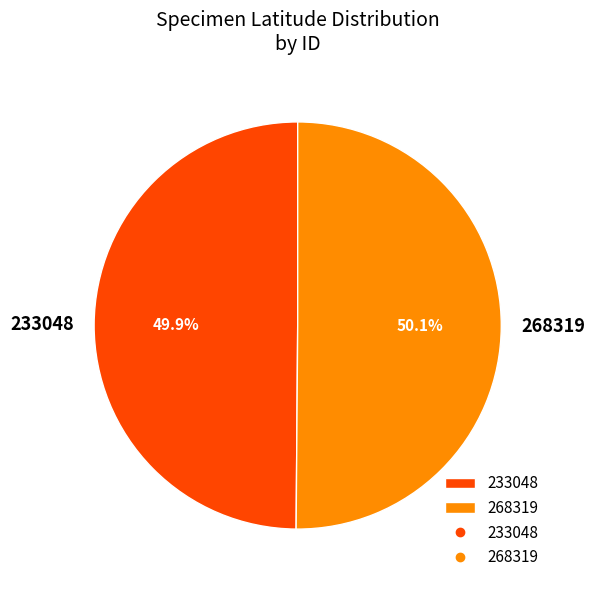

Is it true that 233048 is 50% of the pie?

True